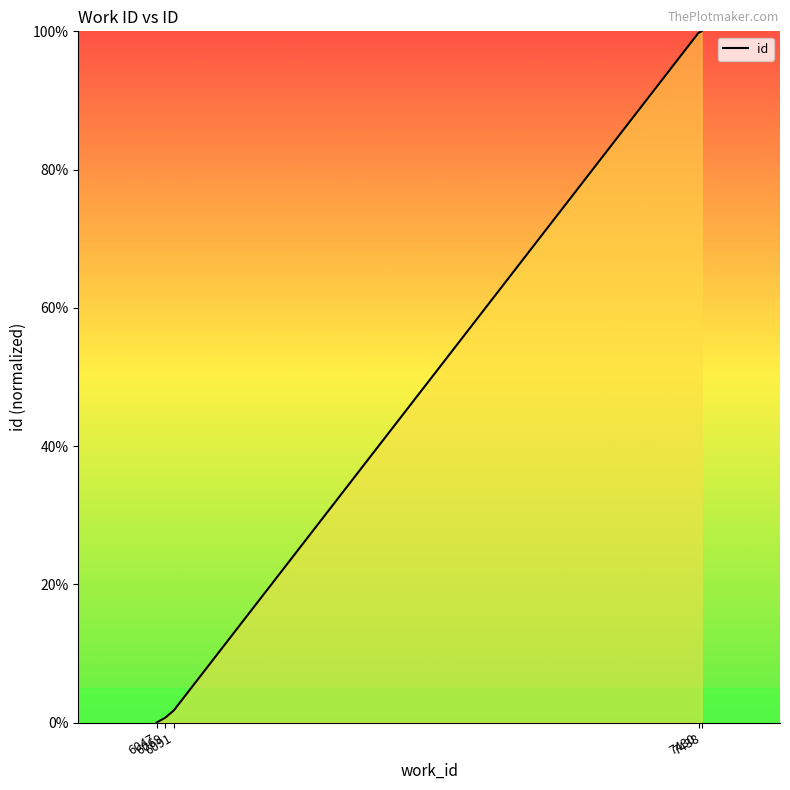

What is the maximum value shown in the chart?

100.0